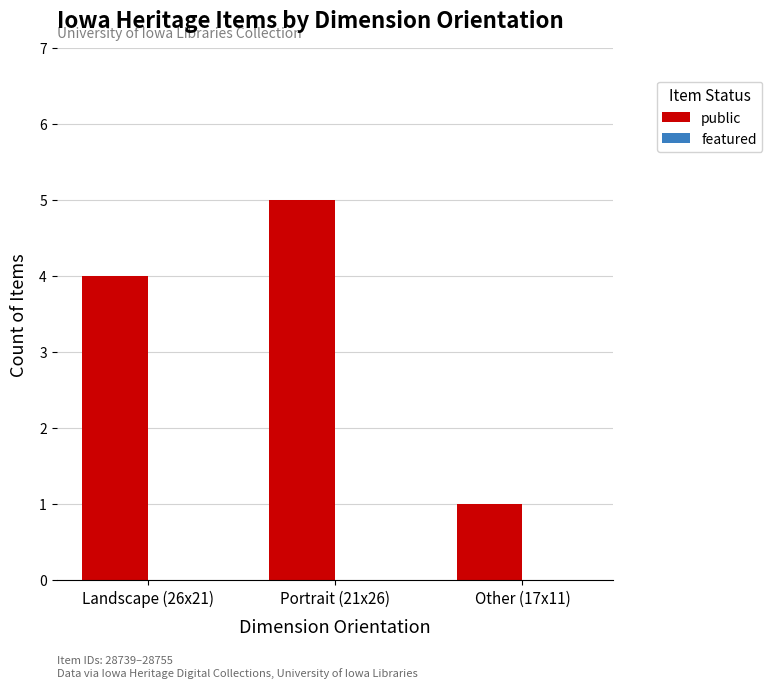

Between Landscape (26x21) and Portrait (21x26), which is larger?

Portrait (21x26)